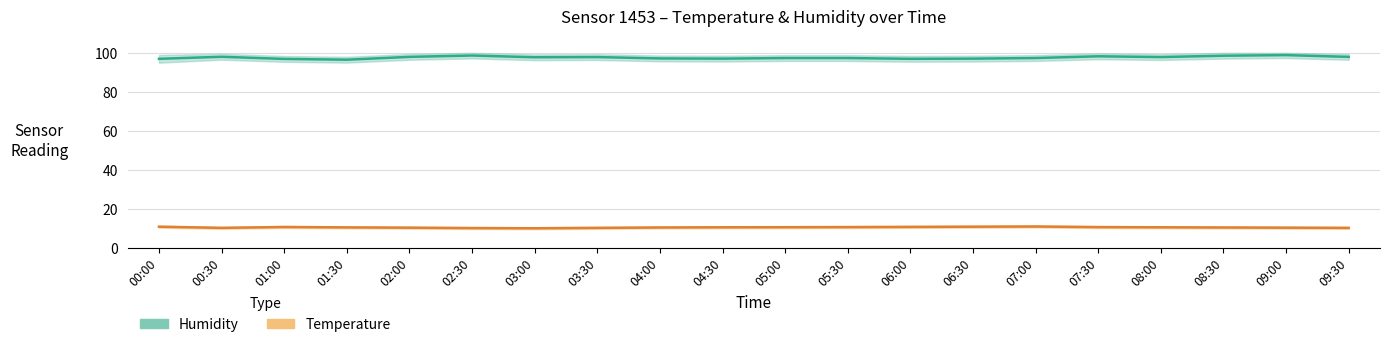

In Humidity, how many points are higher than both neighbors (excluding endpoints)?

5